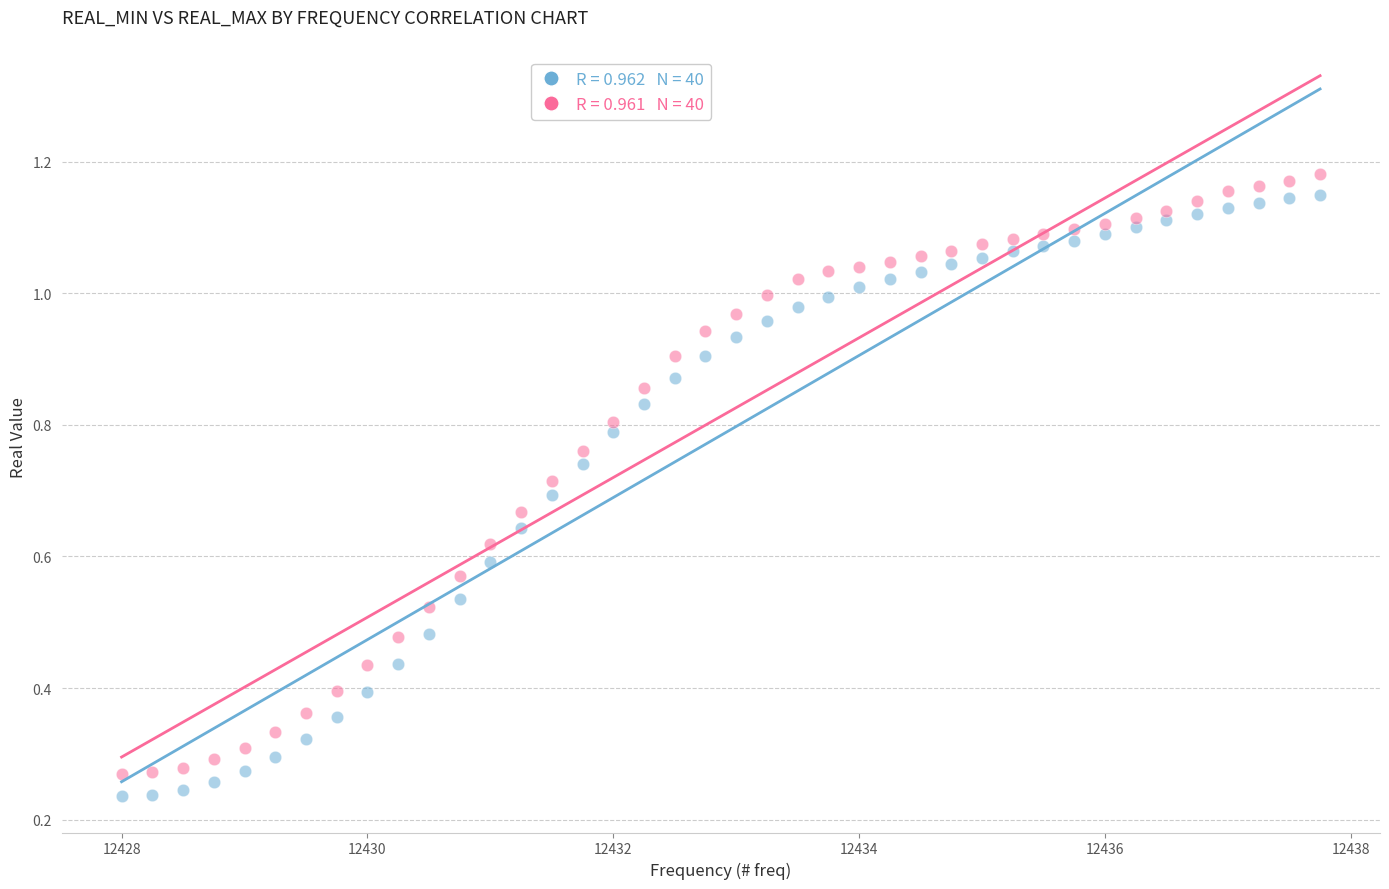

Across all data points, what is the range of X values (max minus min)?

9.8